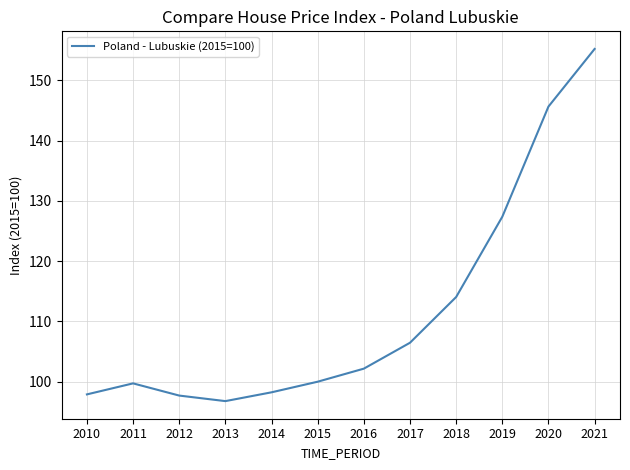

Does the chart display data point markers on the line(s)?

No